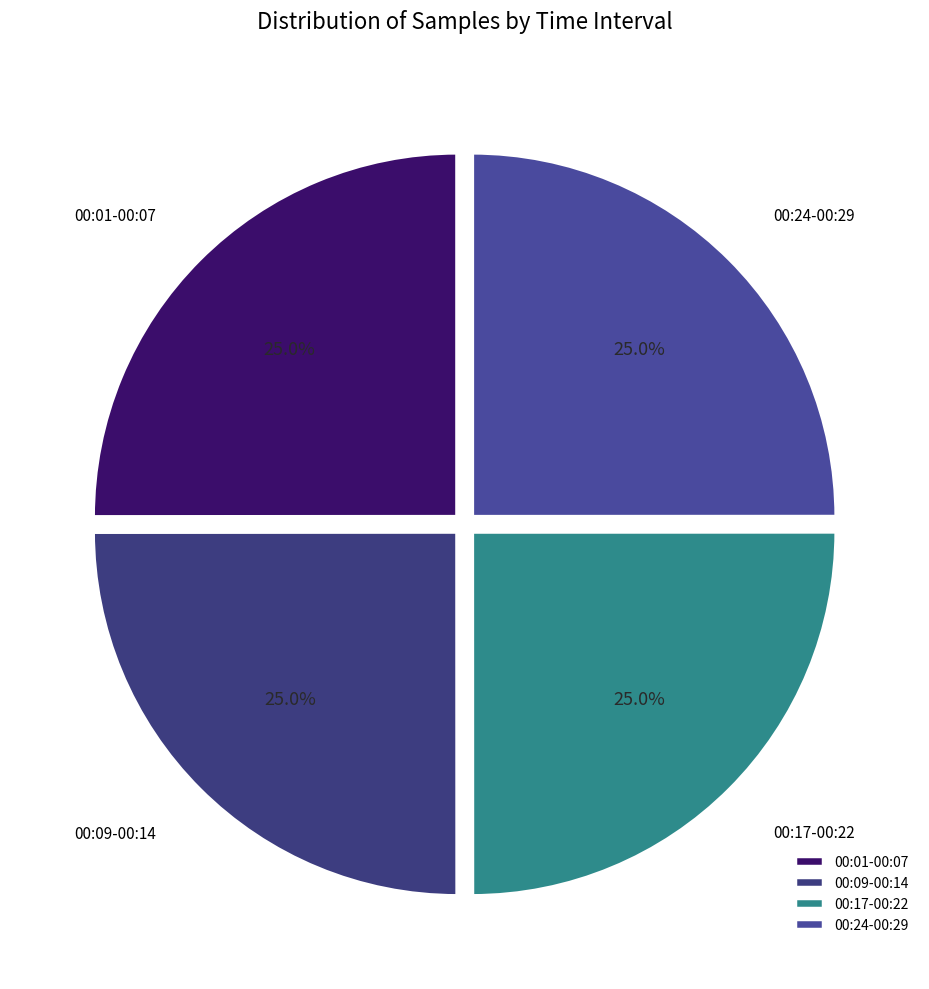

What portion of the pie excludes 00:17-00:22?

75.0%